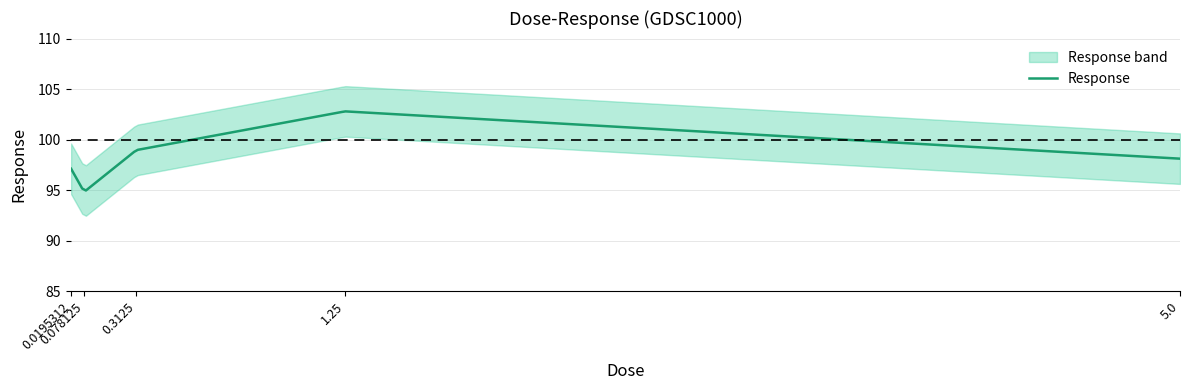

The value at 5.0 is 98.1. True or false?

True